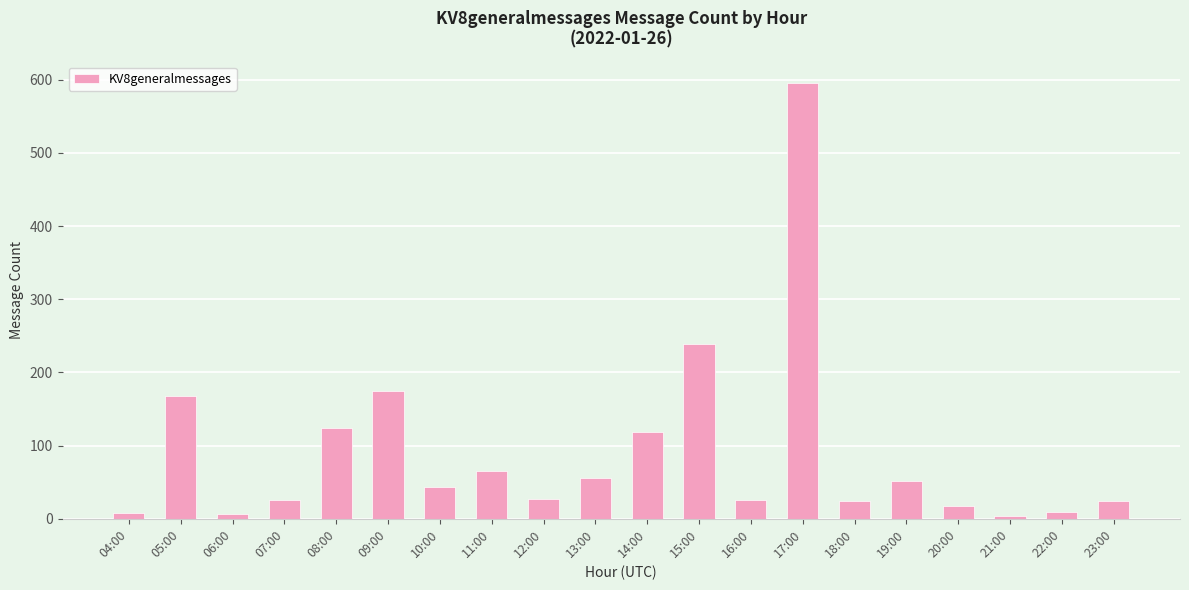

What is the maximum value shown in the chart?

595